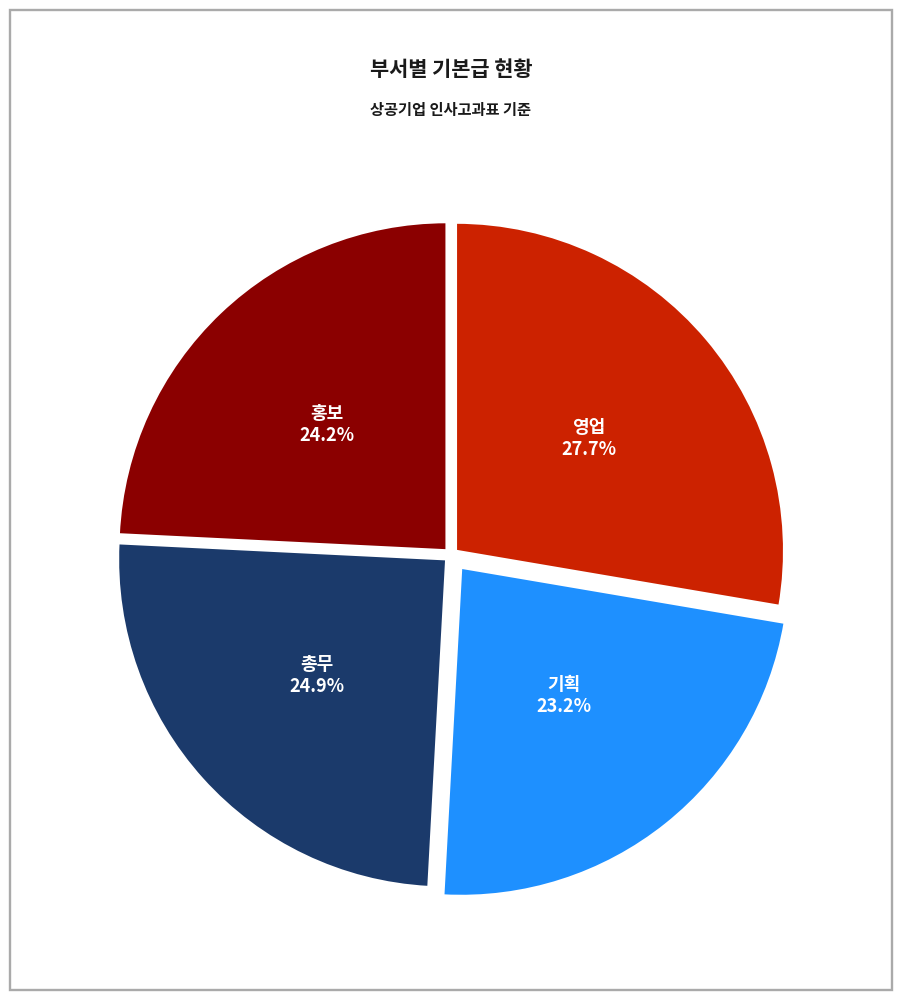

Is there any slice that represents more than half of the pie?

No